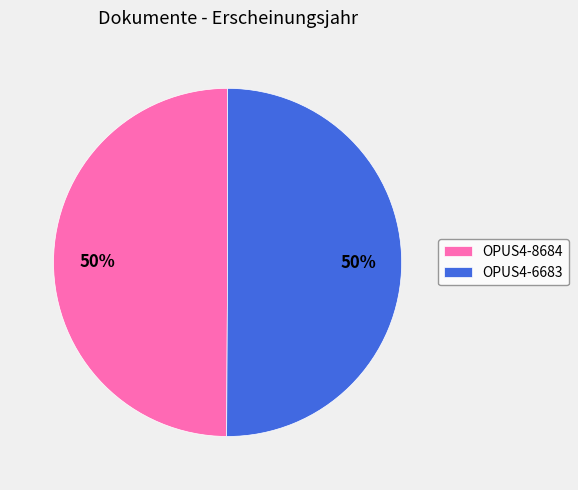

True or false: OPUS4-6683 accounts for 60% of the total.

False